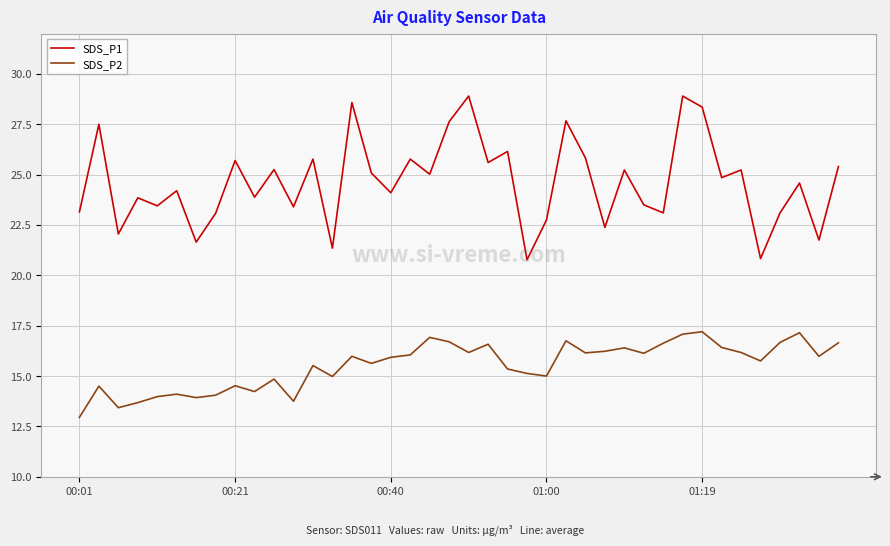

True or false: SDS_P2 and SDS_P1 intersect in this chart.

False